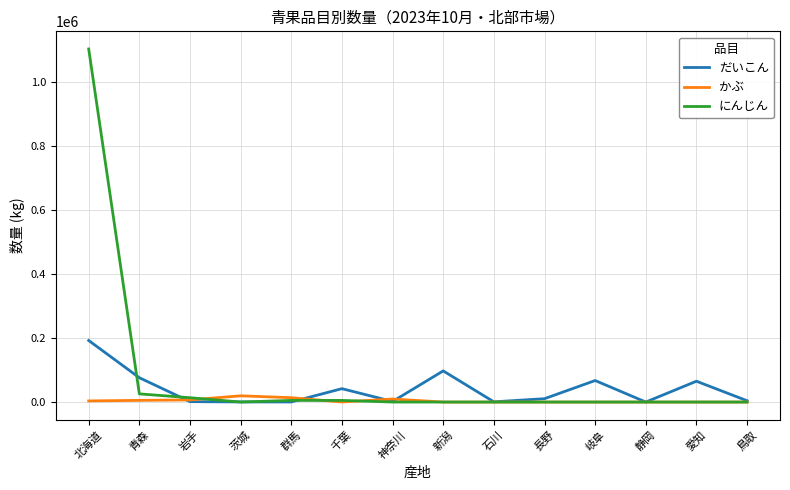

At which label does だいこん first exceed 10506?

北海道